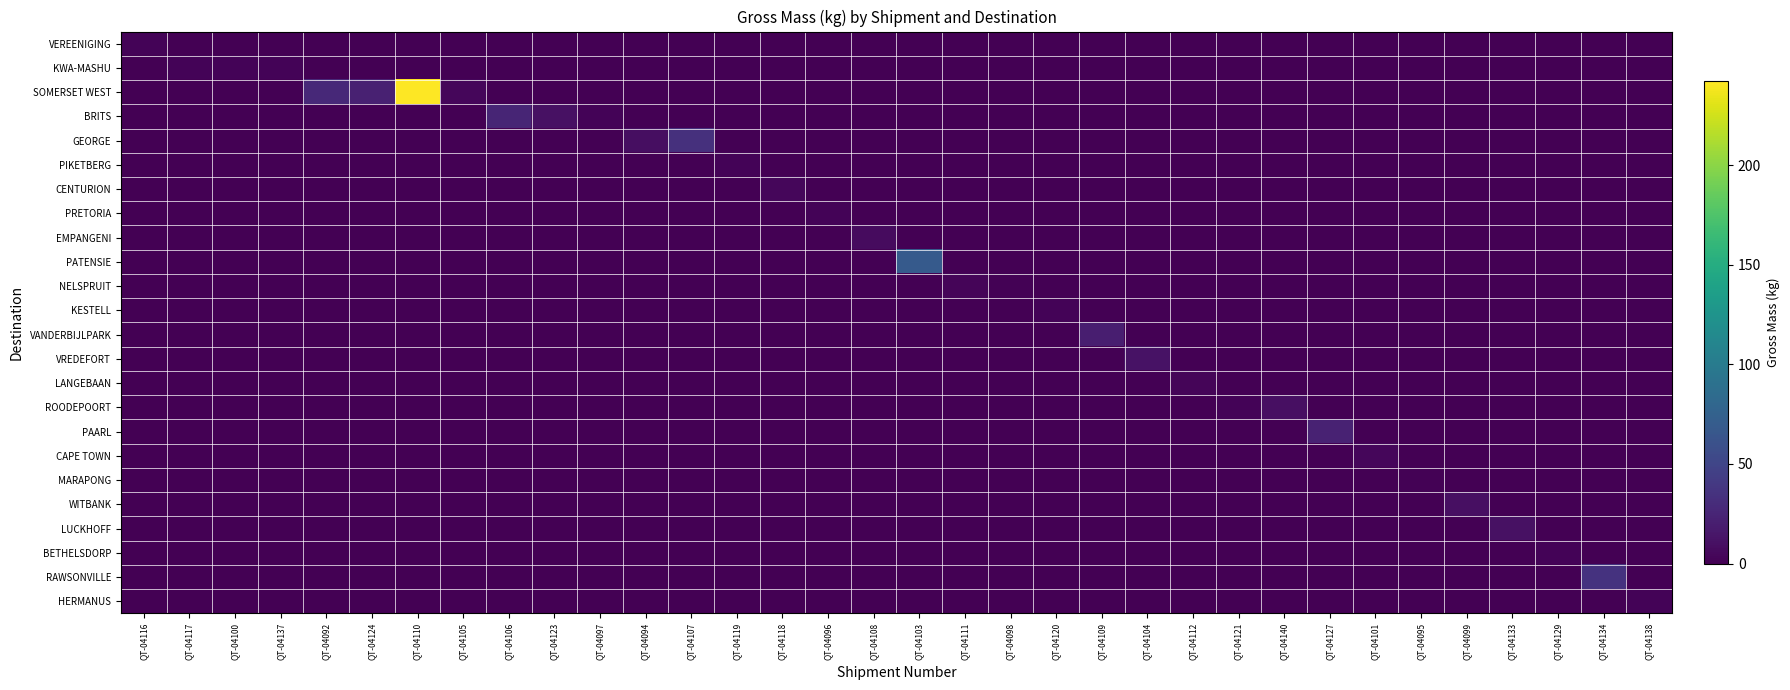

Reading left to right, transcribe all the data shown in this chart.

VEREENIGING: QT-04116=2	QT-04117=0	QT-04100=0	QT-04137=0	QT-04092=0	QT-04124=0	QT-04110=0	QT-04105=0	QT-04106=0	QT-04123=0	QT-04097=0	QT-04094=0	QT-04107=0	QT-04119=0	QT-04118=0	QT-04096=0	QT-04108=0	QT-04103=0	QT-04111=0	QT-04098=0	QT-04120=0	QT-04109=0	QT-04104=0	QT-04112=0	QT-04121=0	QT-04140=0	QT-04127=0	QT-04101=0	QT-04095=0	QT-04099=0	QT-04133=0	QT-04129=0	QT-04134=0	QT-04138=0
KWA-MASHU: QT-04116=0	QT-04117=2	QT-04100=2	QT-04137=2	QT-04092=0	QT-04124=0	QT-04110=0	QT-04105=0	QT-04106=0	QT-04123=0	QT-04097=0	QT-04094=0	QT-04107=0	QT-04119=0	QT-04118=0	QT-04096=0	QT-04108=0	QT-04103=0	QT-04111=0	QT-04098=0	QT-04120=0	QT-04109=0	QT-04104=0	QT-04112=0	QT-04121=0	QT-04140=0	QT-04127=0	QT-04101=0	QT-04095=0	QT-04099=0	QT-04133=0	QT-04129=0	QT-04134=0	QT-04138=0
SOMERSET WEST: QT-04116=0	QT-04117=0	QT-04100=0	QT-04137=0	QT-04092=28	QT-04124=22	QT-04110=242	QT-04105=4	QT-04106=0	QT-04123=0	QT-04097=0	QT-04094=0	QT-04107=0	QT-04119=0	QT-04118=0	QT-04096=0	QT-04108=0	QT-04103=0	QT-04111=0	QT-04098=0	QT-04120=0	QT-04109=0	QT-04104=0	QT-04112=0	QT-04121=0	QT-04140=0	QT-04127=0	QT-04101=0	QT-04095=0	QT-04099=0	QT-04133=0	QT-04129=0	QT-04134=0	QT-04138=0
BRITS: QT-04116=0	QT-04117=0	QT-04100=0	QT-04137=0	QT-04092=0	QT-04124=0	QT-04110=0	QT-04105=0	QT-04106=25	QT-04123=11	QT-04097=2	QT-04094=0	QT-04107=0	QT-04119=0	QT-04118=0	QT-04096=0	QT-04108=0	QT-04103=0	QT-04111=0	QT-04098=0	QT-04120=0	QT-04109=0	QT-04104=0	QT-04112=0	QT-04121=0	QT-04140=0	QT-04127=0	QT-04101=0	QT-04095=0	QT-04099=0	QT-04133=0	QT-04129=0	QT-04134=0	QT-04138=0
GEORGE: QT-04116=0	QT-04117=0	QT-04100=0	QT-04137=0	QT-04092=0	QT-04124=0	QT-04110=0	QT-04105=0	QT-04106=0	QT-04123=0	QT-04097=0	QT-04094=9	QT-04107=34	QT-04119=0	QT-04118=0	QT-04096=0	QT-04108=0	QT-04103=0	QT-04111=0	QT-04098=0	QT-04120=0	QT-04109=0	QT-04104=0	QT-04112=0	QT-04121=0	QT-04140=0	QT-04127=0	QT-04101=0	QT-04095=0	QT-04099=0	QT-04133=0	QT-04129=0	QT-04134=0	QT-04138=0
PIKETBERG: QT-04116=0	QT-04117=0	QT-04100=0	QT-04137=0	QT-04092=0	QT-04124=0	QT-04110=0	QT-04105=0	QT-04106=0	QT-04123=0	QT-04097=0	QT-04094=0	QT-04107=0	QT-04119=2	QT-04118=0	QT-04096=0	QT-04108=0	QT-04103=0	QT-04111=0	QT-04098=0	QT-04120=0	QT-04109=0	QT-04104=0	QT-04112=0	QT-04121=0	QT-04140=0	QT-04127=0	QT-04101=0	QT-04095=0	QT-04099=0	QT-04133=0	QT-04129=0	QT-04134=0	QT-04138=0
CENTURION: QT-04116=0	QT-04117=0	QT-04100=0	QT-04137=0	QT-04092=0	QT-04124=0	QT-04110=0	QT-04105=0	QT-04106=0	QT-04123=0	QT-04097=0	QT-04094=0	QT-04107=0	QT-04119=0	QT-04118=4	QT-04096=0	QT-04108=0	QT-04103=0	QT-04111=0	QT-04098=0	QT-04120=0	QT-04109=0	QT-04104=0	QT-04112=0	QT-04121=0	QT-04140=0	QT-04127=0	QT-04101=0	QT-04095=0	QT-04099=0	QT-04133=0	QT-04129=0	QT-04134=0	QT-04138=0
PRETORIA: QT-04116=0	QT-04117=0	QT-04100=0	QT-04137=0	QT-04092=0	QT-04124=0	QT-04110=0	QT-04105=0	QT-04106=0	QT-04123=0	QT-04097=0	QT-04094=0	QT-04107=0	QT-04119=0	QT-04118=0	QT-04096=2	QT-04108=0	QT-04103=0	QT-04111=0	QT-04098=0	QT-04120=0	QT-04109=0	QT-04104=0	QT-04112=0	QT-04121=0	QT-04140=0	QT-04127=0	QT-04101=0	QT-04095=0	QT-04099=0	QT-04133=0	QT-04129=0	QT-04134=0	QT-04138=0
EMPANGENI: QT-04116=0	QT-04117=0	QT-04100=0	QT-04137=0	QT-04092=0	QT-04124=0	QT-04110=0	QT-04105=0	QT-04106=0	QT-04123=0	QT-04097=0	QT-04094=0	QT-04107=0	QT-04119=0	QT-04118=0	QT-04096=0	QT-04108=7	QT-04103=0	QT-04111=0	QT-04098=0	QT-04120=0	QT-04109=0	QT-04104=0	QT-04112=0	QT-04121=0	QT-04140=0	QT-04127=0	QT-04101=0	QT-04095=0	QT-04099=0	QT-04133=0	QT-04129=0	QT-04134=0	QT-04138=0
PATENSIE: QT-04116=0	QT-04117=0	QT-04100=0	QT-04137=0	QT-04092=0	QT-04124=0	QT-04110=0	QT-04105=0	QT-04106=0	QT-04123=0	QT-04097=0	QT-04094=0	QT-04107=0	QT-04119=0	QT-04118=0	QT-04096=0	QT-04108=0	QT-04103=69	QT-04111=0	QT-04098=0	QT-04120=0	QT-04109=0	QT-04104=0	QT-04112=0	QT-04121=0	QT-04140=0	QT-04127=0	QT-04101=0	QT-04095=0	QT-04099=0	QT-04133=0	QT-04129=0	QT-04134=0	QT-04138=0
NELSPRUIT: QT-04116=0	QT-04117=0	QT-04100=0	QT-04137=0	QT-04092=0	QT-04124=0	QT-04110=0	QT-04105=0	QT-04106=0	QT-04123=0	QT-04097=0	QT-04094=0	QT-04107=0	QT-04119=0	QT-04118=0	QT-04096=0	QT-04108=0	QT-04103=0	QT-04111=3	QT-04098=1	QT-04120=0	QT-04109=0	QT-04104=0	QT-04112=0	QT-04121=0	QT-04140=0	QT-04127=0	QT-04101=0	QT-04095=0	QT-04099=0	QT-04133=0	QT-04129=0	QT-04134=0	QT-04138=0
KESTELL: QT-04116=0	QT-04117=0	QT-04100=0	QT-04137=0	QT-04092=0	QT-04124=0	QT-04110=0	QT-04105=0	QT-04106=0	QT-04123=0	QT-04097=0	QT-04094=0	QT-04107=0	QT-04119=0	QT-04118=0	QT-04096=0	QT-04108=0	QT-04103=0	QT-04111=0	QT-04098=0	QT-04120=2	QT-04109=0	QT-04104=0	QT-04112=0	QT-04121=0	QT-04140=0	QT-04127=0	QT-04101=0	QT-04095=0	QT-04099=0	QT-04133=0	QT-04129=0	QT-04134=0	QT-04138=0
VANDERBIJLPARK: QT-04116=0	QT-04117=0	QT-04100=0	QT-04137=0	QT-04092=0	QT-04124=0	QT-04110=0	QT-04105=0	QT-04106=0	QT-04123=0	QT-04097=0	QT-04094=0	QT-04107=0	QT-04119=0	QT-04118=0	QT-04096=0	QT-04108=0	QT-04103=0	QT-04111=0	QT-04098=0	QT-04120=0	QT-04109=20	QT-04104=0	QT-04112=0	QT-04121=0	QT-04140=0	QT-04127=0	QT-04101=0	QT-04095=0	QT-04099=0	QT-04133=0	QT-04129=0	QT-04134=0	QT-04138=0
VREDEFORT: QT-04116=0	QT-04117=0	QT-04100=0	QT-04137=0	QT-04092=0	QT-04124=0	QT-04110=0	QT-04105=0	QT-04106=0	QT-04123=0	QT-04097=0	QT-04094=0	QT-04107=0	QT-04119=0	QT-04118=0	QT-04096=0	QT-04108=0	QT-04103=0	QT-04111=0	QT-04098=0	QT-04120=0	QT-04109=0	QT-04104=12	QT-04112=0	QT-04121=0	QT-04140=0	QT-04127=0	QT-04101=0	QT-04095=0	QT-04099=0	QT-04133=0	QT-04129=0	QT-04134=0	QT-04138=0
LANGEBAAN: QT-04116=0	QT-04117=0	QT-04100=0	QT-04137=0	QT-04092=0	QT-04124=0	QT-04110=0	QT-04105=0	QT-04106=0	QT-04123=0	QT-04097=0	QT-04094=0	QT-04107=0	QT-04119=0	QT-04118=0	QT-04096=0	QT-04108=0	QT-04103=0	QT-04111=0	QT-04098=0	QT-04120=0	QT-04109=0	QT-04104=0	QT-04112=3	QT-04121=0	QT-04140=0	QT-04127=0	QT-04101=0	QT-04095=0	QT-04099=0	QT-04133=0	QT-04129=0	QT-04134=0	QT-04138=0
ROODEPOORT: QT-04116=0	QT-04117=0	QT-04100=0	QT-04137=0	QT-04092=0	QT-04124=0	QT-04110=0	QT-04105=0	QT-04106=0	QT-04123=0	QT-04097=0	QT-04094=0	QT-04107=0	QT-04119=0	QT-04118=0	QT-04096=0	QT-04108=0	QT-04103=0	QT-04111=0	QT-04098=0	QT-04120=0	QT-04109=0	QT-04104=0	QT-04112=0	QT-04121=2	QT-04140=10	QT-04127=0	QT-04101=0	QT-04095=0	QT-04099=0	QT-04133=0	QT-04129=0	QT-04134=0	QT-04138=0
PAARL: QT-04116=0	QT-04117=0	QT-04100=0	QT-04137=0	QT-04092=0	QT-04124=0	QT-04110=0	QT-04105=0	QT-04106=0	QT-04123=0	QT-04097=0	QT-04094=0	QT-04107=0	QT-04119=0	QT-04118=0	QT-04096=0	QT-04108=0	QT-04103=0	QT-04111=0	QT-04098=0	QT-04120=0	QT-04109=0	QT-04104=0	QT-04112=0	QT-04121=0	QT-04140=0	QT-04127=23	QT-04101=0	QT-04095=0	QT-04099=0	QT-04133=0	QT-04129=0	QT-04134=0	QT-04138=0
CAPE TOWN: QT-04116=0	QT-04117=0	QT-04100=0	QT-04137=0	QT-04092=0	QT-04124=0	QT-04110=0	QT-04105=0	QT-04106=0	QT-04123=0	QT-04097=0	QT-04094=0	QT-04107=0	QT-04119=0	QT-04118=0	QT-04096=0	QT-04108=0	QT-04103=0	QT-04111=0	QT-04098=0	QT-04120=0	QT-04109=0	QT-04104=0	QT-04112=0	QT-04121=0	QT-04140=0	QT-04127=0	QT-04101=4	QT-04095=0	QT-04099=0	QT-04133=0	QT-04129=0	QT-04134=0	QT-04138=0
MARAPONG: QT-04116=0	QT-04117=0	QT-04100=0	QT-04137=0	QT-04092=0	QT-04124=0	QT-04110=0	QT-04105=0	QT-04106=0	QT-04123=0	QT-04097=0	QT-04094=0	QT-04107=0	QT-04119=0	QT-04118=0	QT-04096=0	QT-04108=0	QT-04103=0	QT-04111=0	QT-04098=0	QT-04120=0	QT-04109=0	QT-04104=0	QT-04112=0	QT-04121=0	QT-04140=0	QT-04127=0	QT-04101=0	QT-04095=1	QT-04099=0	QT-04133=0	QT-04129=0	QT-04134=0	QT-04138=0
WITBANK: QT-04116=0	QT-04117=0	QT-04100=0	QT-04137=0	QT-04092=0	QT-04124=0	QT-04110=0	QT-04105=0	QT-04106=0	QT-04123=0	QT-04097=0	QT-04094=0	QT-04107=0	QT-04119=0	QT-04118=0	QT-04096=0	QT-04108=0	QT-04103=0	QT-04111=0	QT-04098=0	QT-04120=0	QT-04109=0	QT-04104=0	QT-04112=0	QT-04121=0	QT-04140=0	QT-04127=0	QT-04101=0	QT-04095=0	QT-04099=10	QT-04133=0	QT-04129=0	QT-04134=0	QT-04138=0
LUCKHOFF: QT-04116=0	QT-04117=0	QT-04100=0	QT-04137=0	QT-04092=0	QT-04124=0	QT-04110=0	QT-04105=0	QT-04106=0	QT-04123=0	QT-04097=0	QT-04094=0	QT-04107=0	QT-04119=0	QT-04118=0	QT-04096=0	QT-04108=0	QT-04103=0	QT-04111=0	QT-04098=0	QT-04120=0	QT-04109=0	QT-04104=0	QT-04112=0	QT-04121=0	QT-04140=0	QT-04127=0	QT-04101=0	QT-04095=0	QT-04099=0	QT-04133=11	QT-04129=0	QT-04134=0	QT-04138=0
BETHELSDORP: QT-04116=0	QT-04117=0	QT-04100=0	QT-04137=0	QT-04092=0	QT-04124=0	QT-04110=0	QT-04105=0	QT-04106=0	QT-04123=0	QT-04097=0	QT-04094=0	QT-04107=0	QT-04119=0	QT-04118=0	QT-04096=0	QT-04108=0	QT-04103=0	QT-04111=0	QT-04098=0	QT-04120=0	QT-04109=0	QT-04104=0	QT-04112=0	QT-04121=0	QT-04140=0	QT-04127=0	QT-04101=0	QT-04095=0	QT-04099=0	QT-04133=0	QT-04129=2	QT-04134=0	QT-04138=0
RAWSONVILLE: QT-04116=0	QT-04117=0	QT-04100=0	QT-04137=0	QT-04092=0	QT-04124=0	QT-04110=0	QT-04105=0	QT-04106=0	QT-04123=0	QT-04097=0	QT-04094=0	QT-04107=0	QT-04119=0	QT-04118=0	QT-04096=0	QT-04108=0	QT-04103=0	QT-04111=0	QT-04098=0	QT-04120=0	QT-04109=0	QT-04104=0	QT-04112=0	QT-04121=0	QT-04140=0	QT-04127=0	QT-04101=0	QT-04095=0	QT-04099=0	QT-04133=0	QT-04129=0	QT-04134=35	QT-04138=0
HERMANUS: QT-04116=0	QT-04117=0	QT-04100=0	QT-04137=0	QT-04092=0	QT-04124=0	QT-04110=0	QT-04105=0	QT-04106=0	QT-04123=0	QT-04097=0	QT-04094=0	QT-04107=0	QT-04119=0	QT-04118=0	QT-04096=0	QT-04108=0	QT-04103=0	QT-04111=0	QT-04098=0	QT-04120=0	QT-04109=0	QT-04104=0	QT-04112=0	QT-04121=0	QT-04140=0	QT-04127=0	QT-04101=0	QT-04095=0	QT-04099=0	QT-04133=0	QT-04129=0	QT-04134=0	QT-04138=2